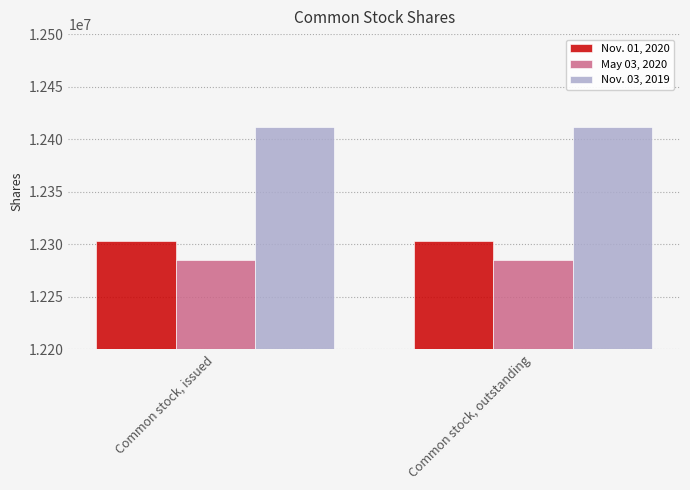

What is the lowest value of the May 03, 2020 series?

12284946